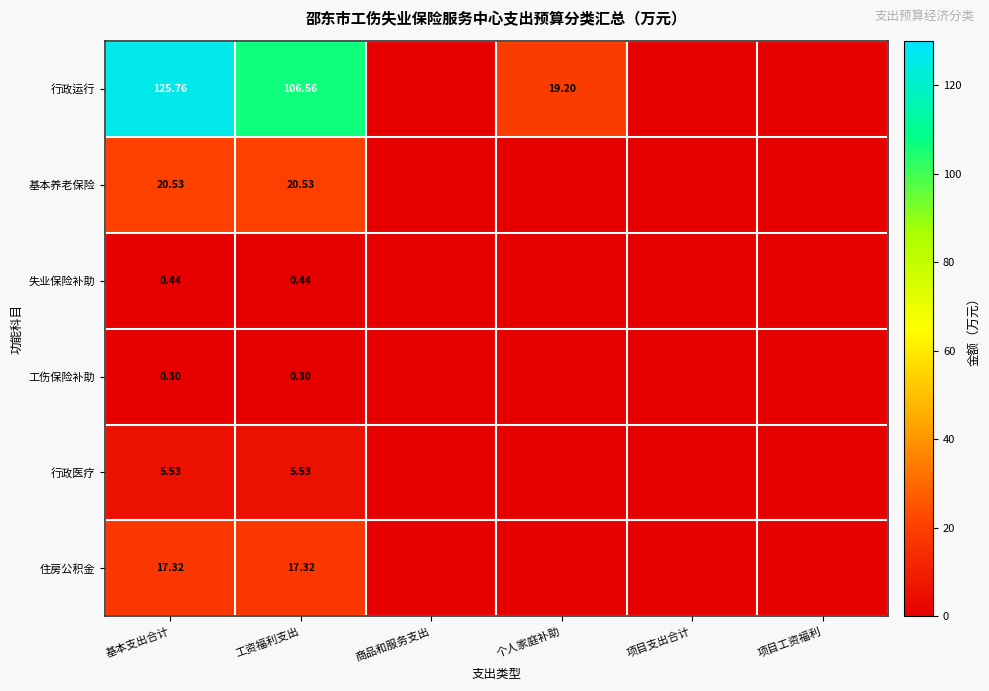

At which category is the sum across all series the highest?

基本支出合计